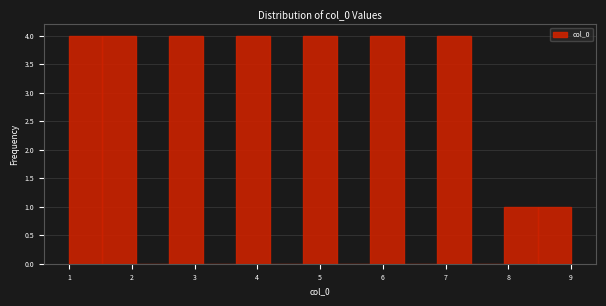

Reading left to right, list every bar in this chart as the range it spans on the x-axis followed by its height. Neither the bar edges nor the heights are printed on the chart, so give them approximately, as read against the axes.

1.0 to 1.5: 4
1.5 to 2.1: 4
2.1 to 2.6: 0
2.6 to 3.1: 4
3.1 to 3.7: 0
3.7 to 4.2: 4
4.2 to 4.7: 0
4.7 to 5.3: 4
5.3 to 5.8: 0
5.8 to 6.3: 4
6.3 to 6.9: 0
6.9 to 7.4: 4
7.4 to 7.9: 0
7.9 to 8.5: 1
8.5 to 9.0: 1